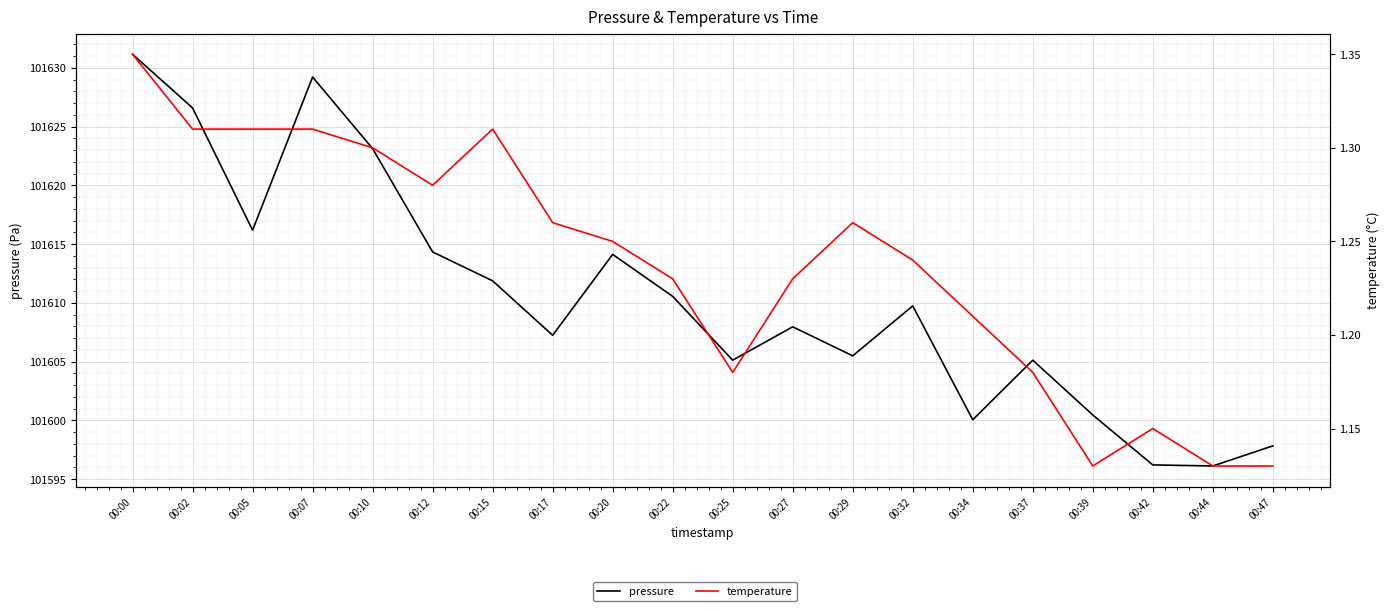

True or false: pressure and temperature intersect in this chart.

False